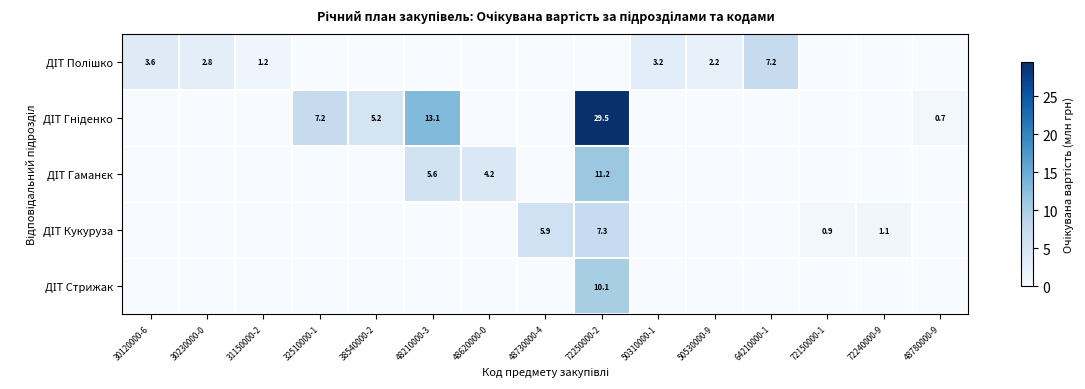

What is the sum of all ДІТ Кукуруза values?

15.2